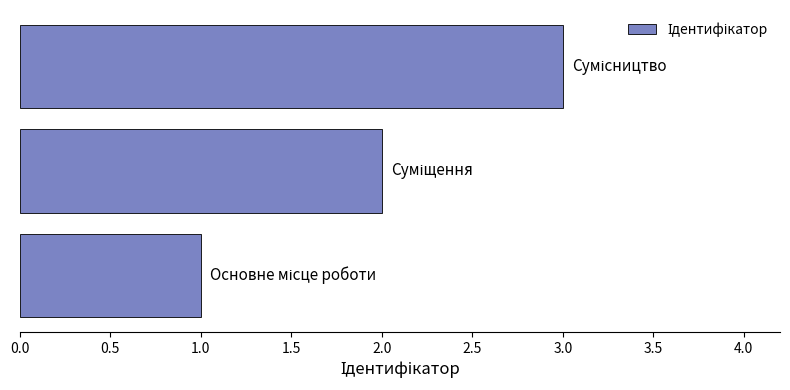

What is the sum of all values?

6